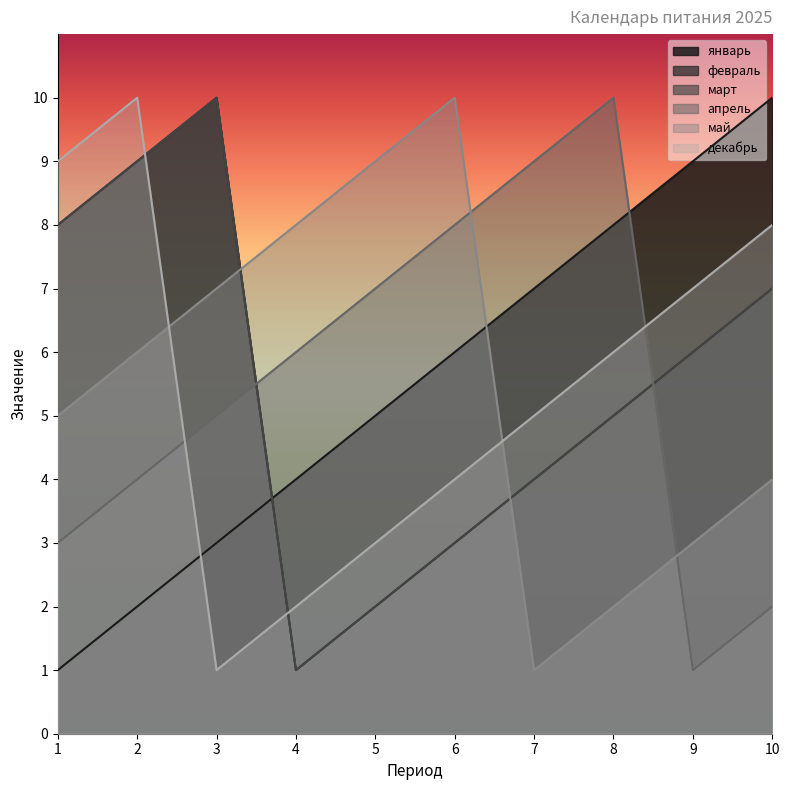

At which category does май reach its first local peak?

6